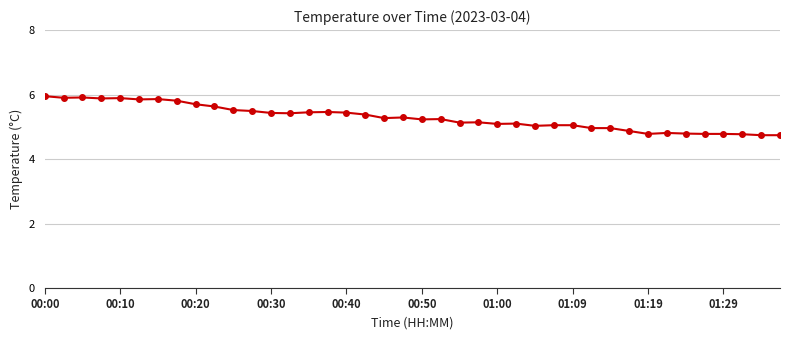

How many categories are shown in the chart?

40